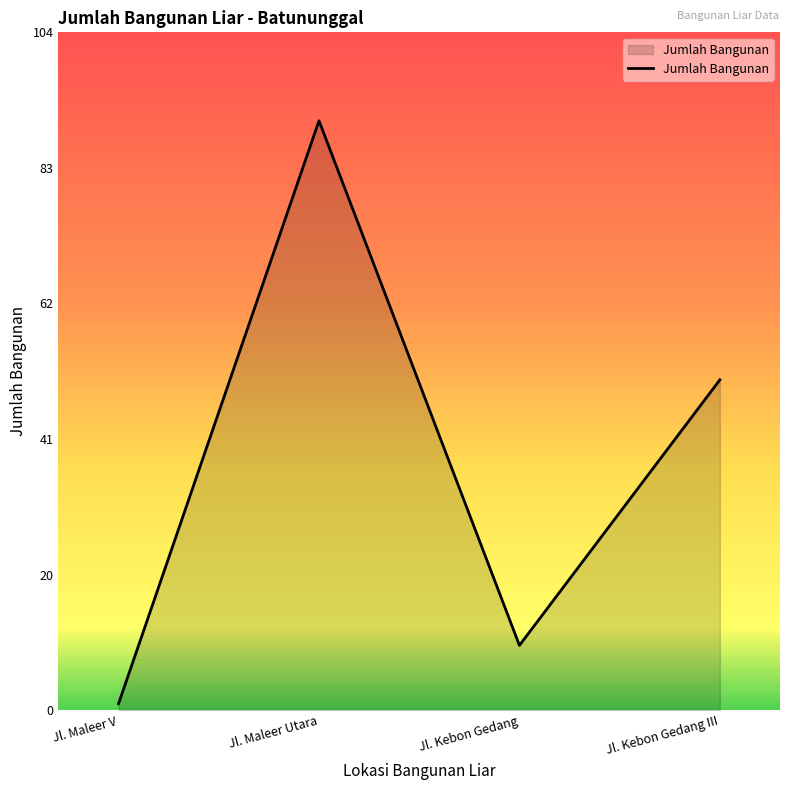

Where is the first local minimum?

Jl. Kebon Gedang